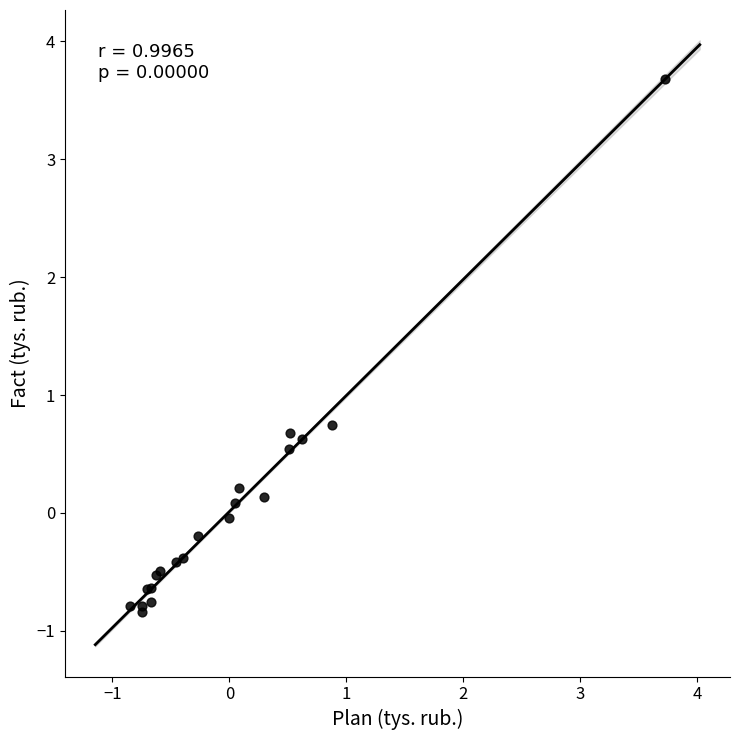

What Y value in the scatter plot is closest to 1?

0.7